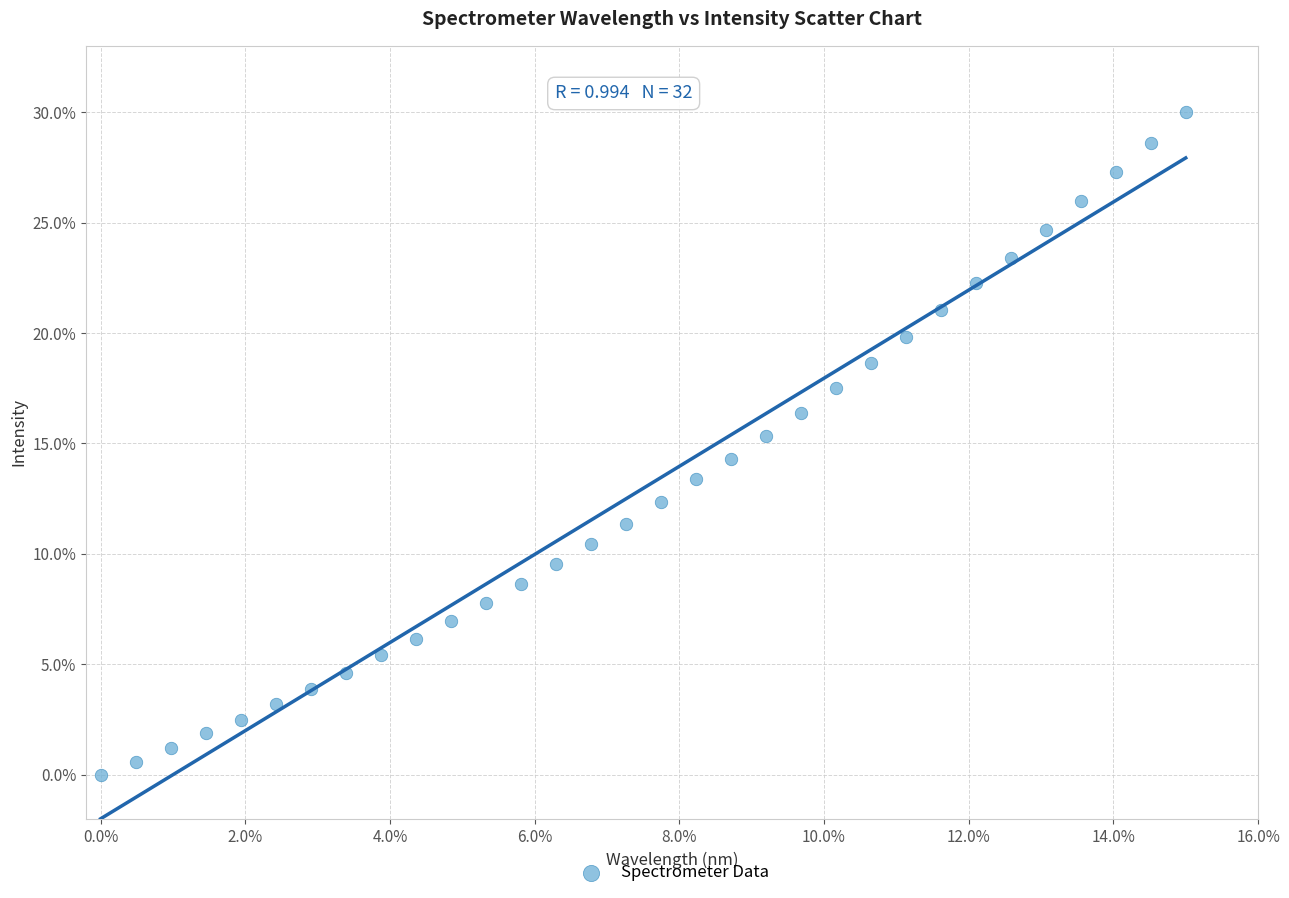

What is the range of Y values (max minus min)?

30.0